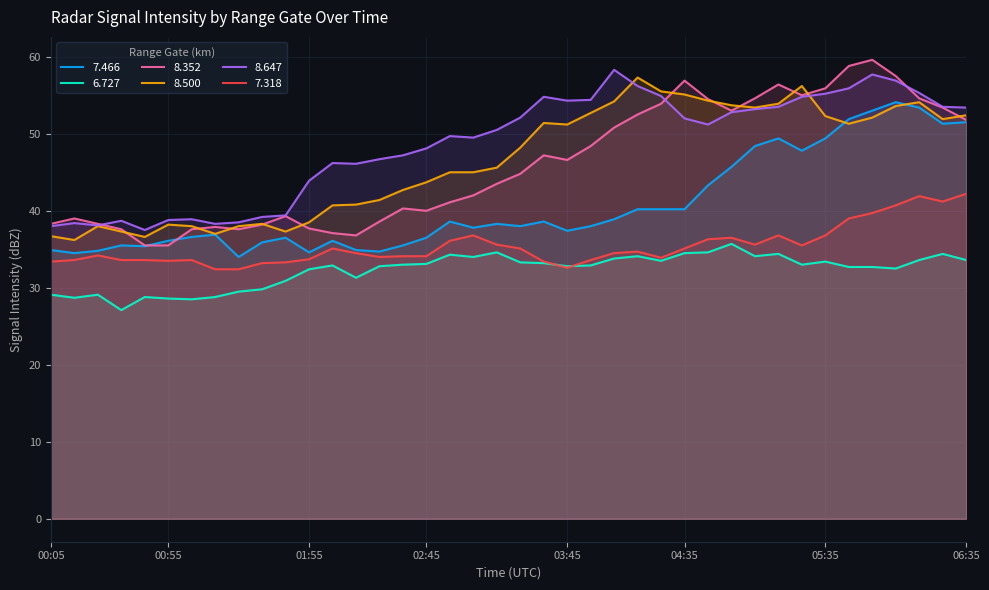

What is the difference between the second highest and second lowest values in the 7.318 series?

9.5